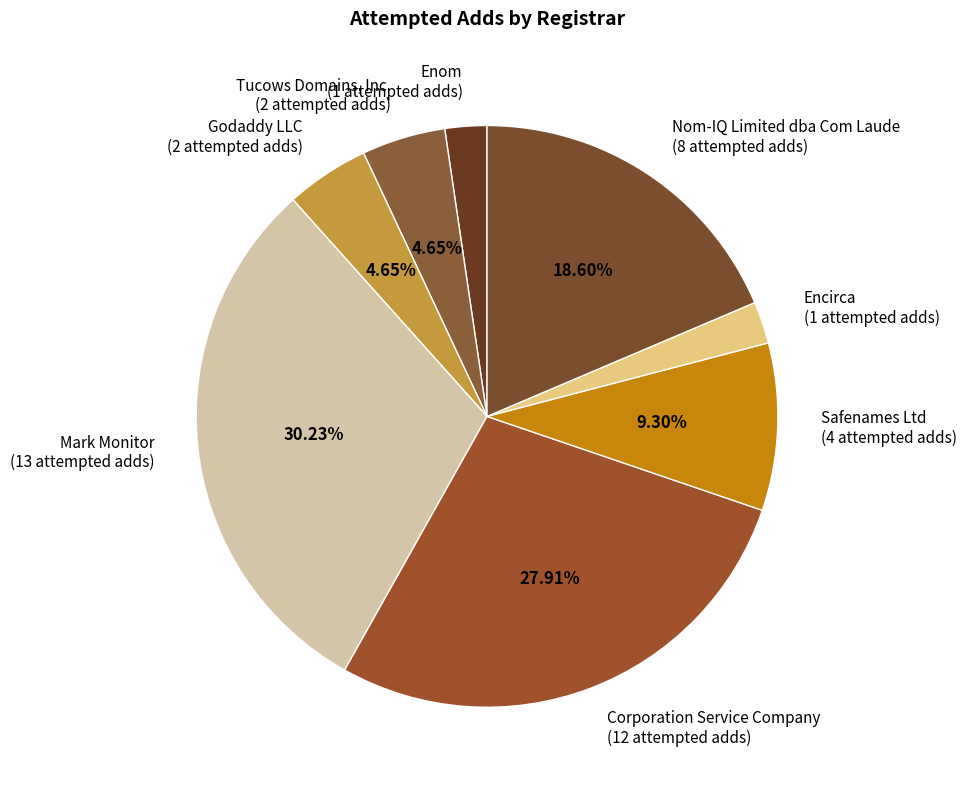

Combined, do Mark Monitor (13 attempted adds) and Godaddy LLC (2 attempted adds) account for over 50%?

No